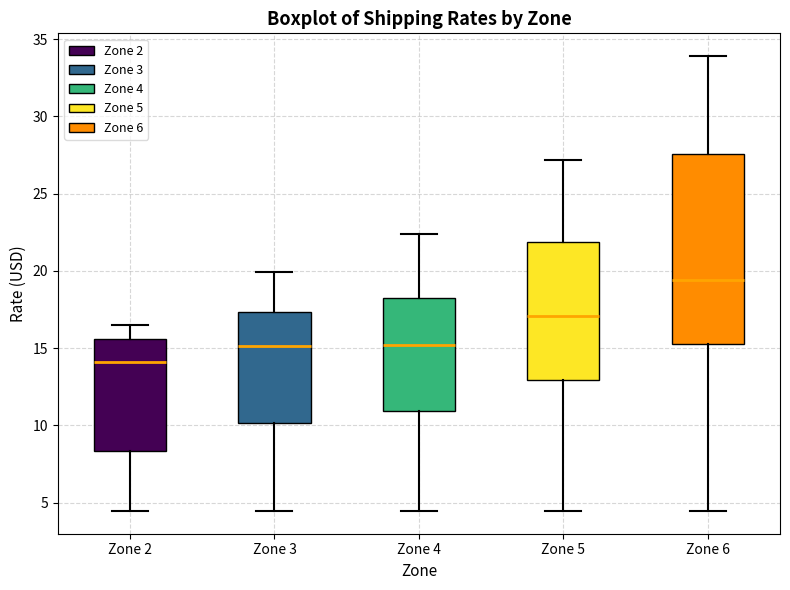

Which box has the highest median line?

Zone 6